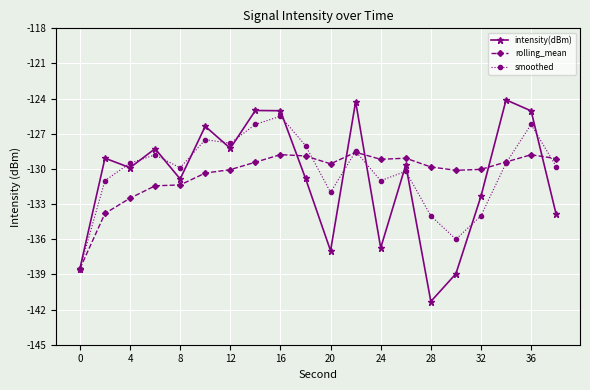

What is the average value of the rolling_mean series?

-130.4